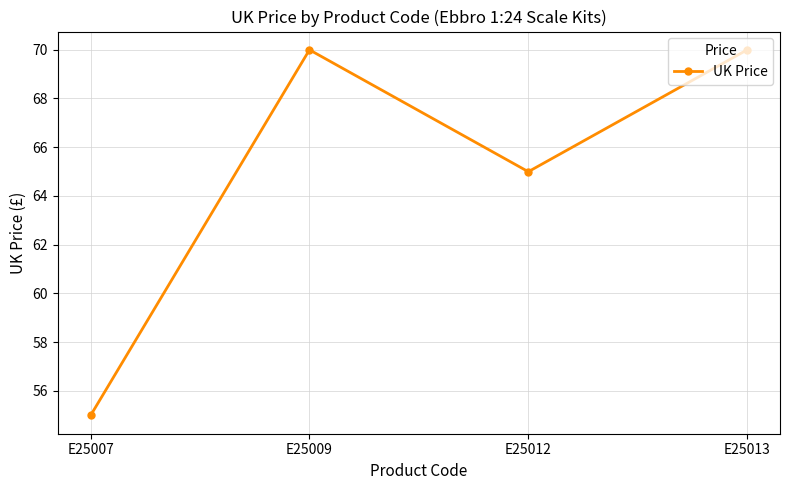

Reading left to right, list all the values displayed in this chart.

55.0	70.0	65.0	70.0